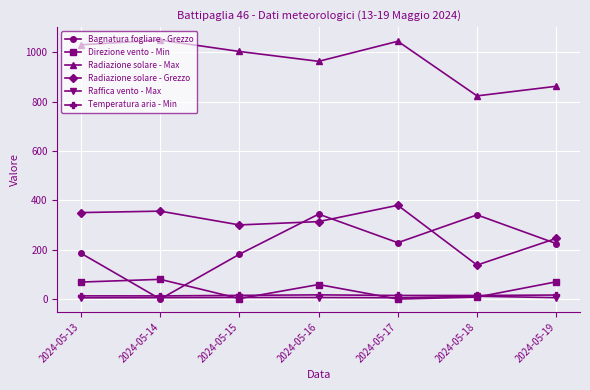

What is the value of the Radiazione solare - Max point at the 4th from the left?

963.6